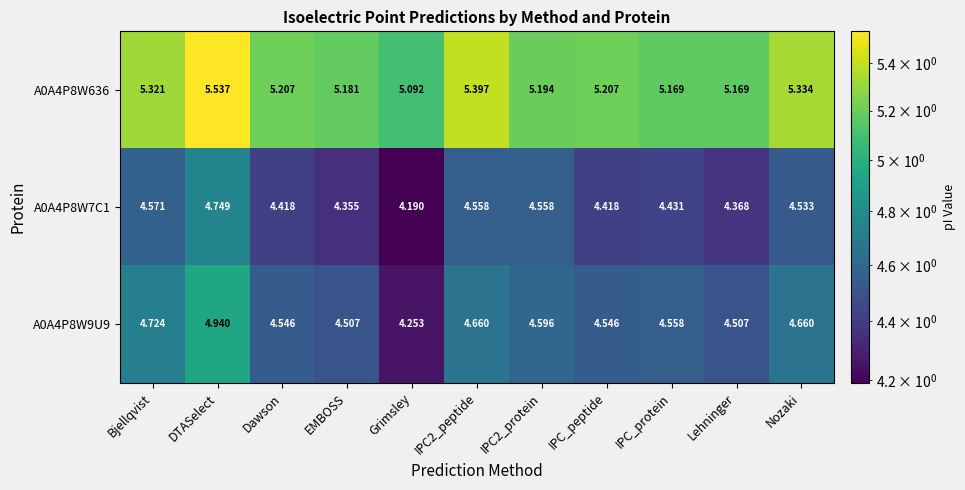

Which category has the lowest value across all series?

Grimsley